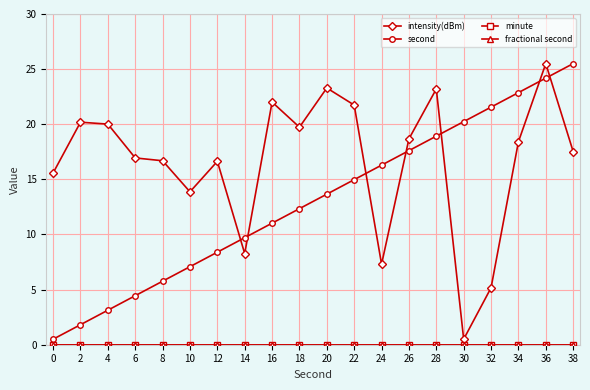

Between 12 and 16, which series saw the biggest shift?

intensity(dBm)